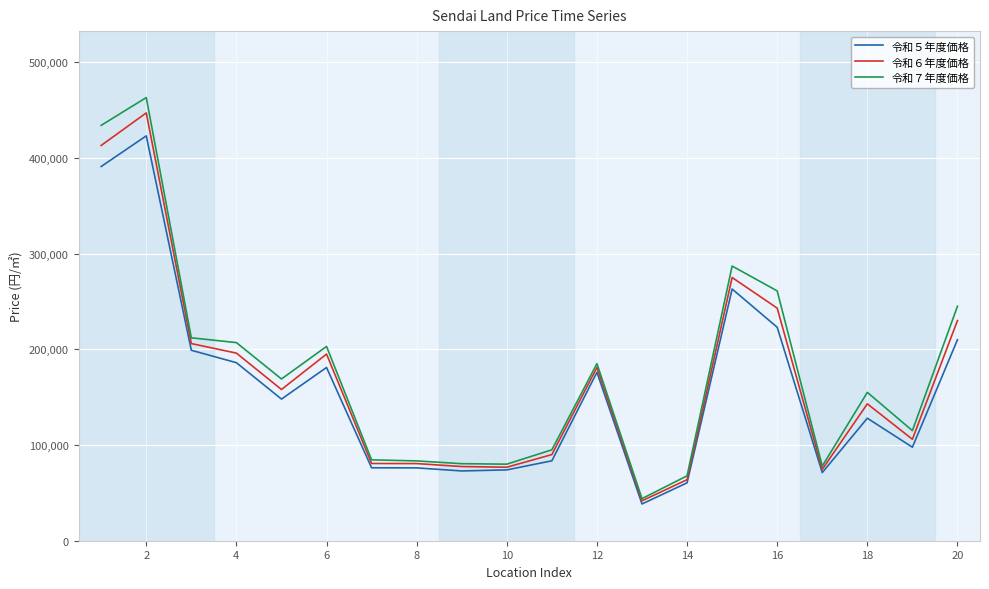

What is the difference between the maximum and second lowest values in the 令和７年度価格 series?

395200